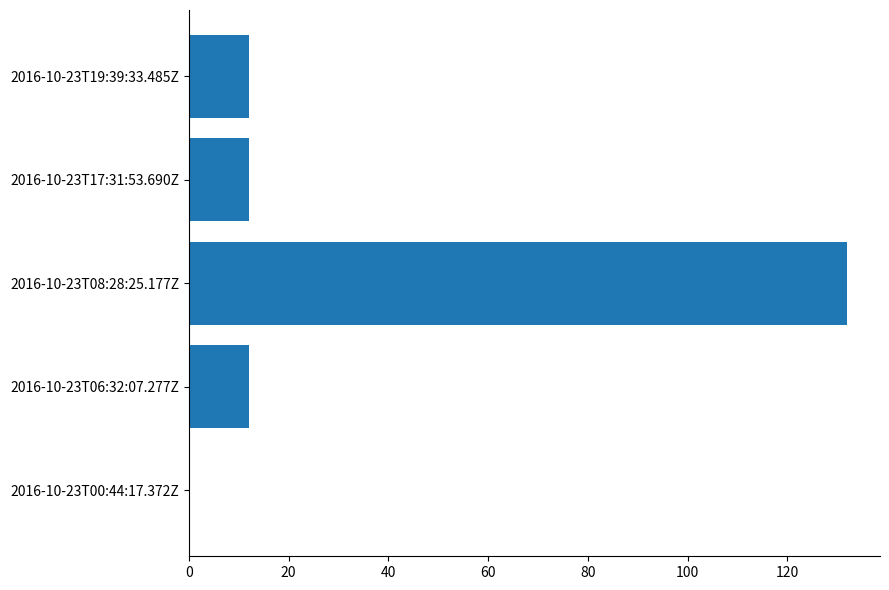

What is the sum of all values?

168